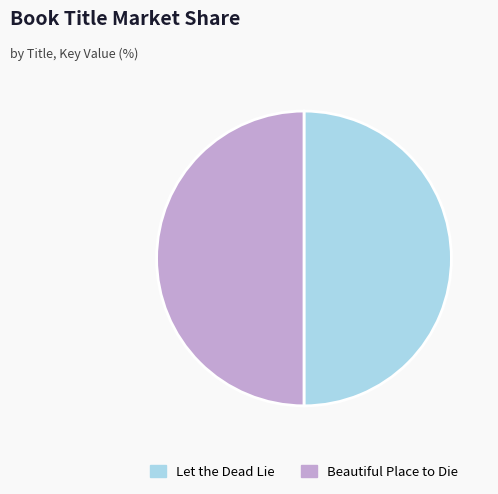

True or false: Beautiful Place to Die accounts for 42% of the total.

False